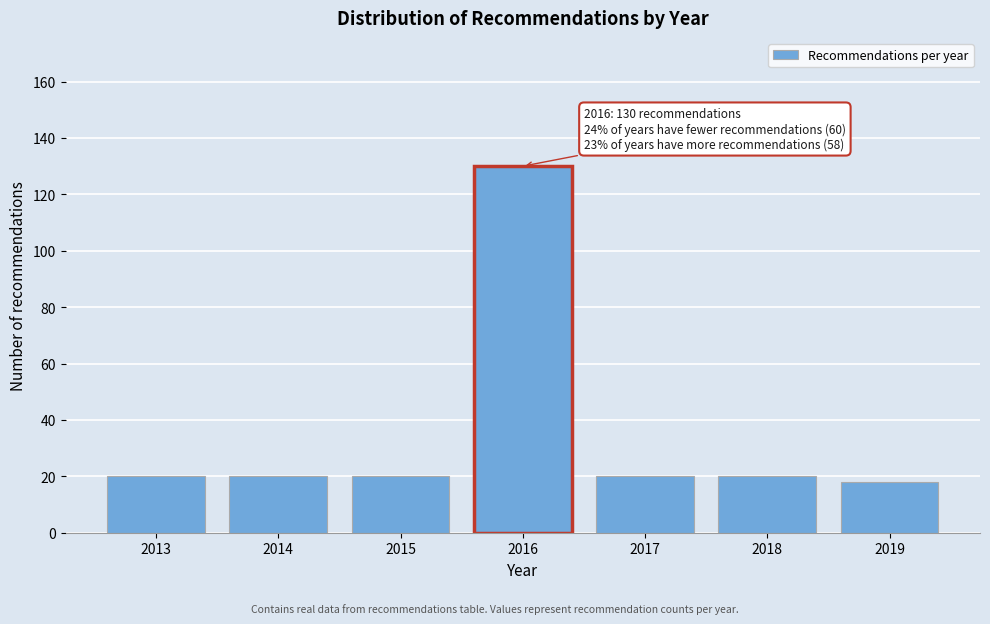

Reading left to right, transcribe all the data shown in this chart.

20	20	20	130	20	20	18